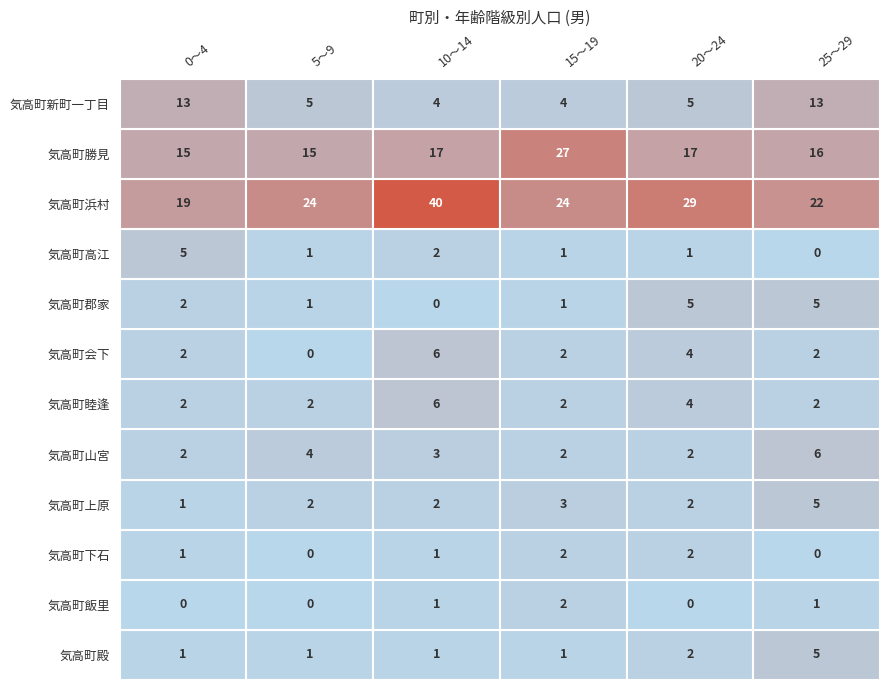

Reading right to left, what are all the values shown in this chart?

0～4: 気高町新町一丁目=13	気高町勝見=15	気高町浜村=19	気高町高江=5	気高町郡家=2	気高町会下=2	気高町睦逢=2	気高町山宮=2	気高町上原=1	気高町下石=1	気高町飯里=0	気高町殿=1
5～9: 気高町新町一丁目=5	気高町勝見=15	気高町浜村=24	気高町高江=1	気高町郡家=1	気高町会下=0	気高町睦逢=2	気高町山宮=4	気高町上原=2	気高町下石=0	気高町飯里=0	気高町殿=1
10～14: 気高町新町一丁目=4	気高町勝見=17	気高町浜村=40	気高町高江=2	気高町郡家=0	気高町会下=6	気高町睦逢=6	気高町山宮=3	気高町上原=2	気高町下石=1	気高町飯里=1	気高町殿=1
15～19: 気高町新町一丁目=4	気高町勝見=27	気高町浜村=24	気高町高江=1	気高町郡家=1	気高町会下=2	気高町睦逢=2	気高町山宮=2	気高町上原=3	気高町下石=2	気高町飯里=2	気高町殿=1
20～24: 気高町新町一丁目=5	気高町勝見=17	気高町浜村=29	気高町高江=1	気高町郡家=5	気高町会下=4	気高町睦逢=4	気高町山宮=2	気高町上原=2	気高町下石=2	気高町飯里=0	気高町殿=2
25～29: 気高町新町一丁目=13	気高町勝見=16	気高町浜村=22	気高町高江=0	気高町郡家=5	気高町会下=2	気高町睦逢=2	気高町山宮=6	気高町上原=5	気高町下石=0	気高町飯里=1	気高町殿=5